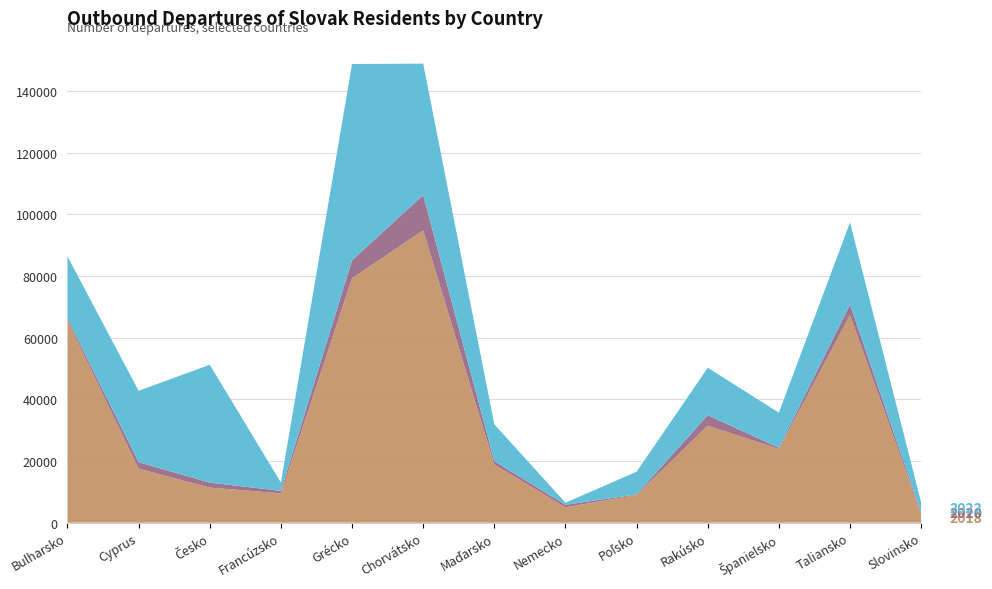

Reading right to left, extract all data points from this chart.

2018: Slovinsko=2785	Taliansko=67334	Španielsko=23911	Rakúsko=31450	Poľsko=8981	Nemecko=4971	Maďarsko=18829	Chorvátsko=94774	Grécko=79279	Francúzsko=9497	Česko=11371	Cyprus=17499	Bulharsko=65517
2020: Slovinsko=439	Taliansko=3399	Španielsko=394	Rakúsko=3405	Poľsko=186	Nemecko=796	Maďarsko=1130	Chorvátsko=11464	Grécko=5847	Francúzsko=817	Česko=1609	Cyprus=2117	Bulharsko=688
2022: Slovinsko=3252	Taliansko=26648	Španielsko=11366	Rakúsko=15388	Poľsko=7352	Nemecko=702	Maďarsko=11917	Chorvátsko=42634	Grécko=63617	Francúzsko=2700	Česko=38234	Cyprus=23145	Bulharsko=20139